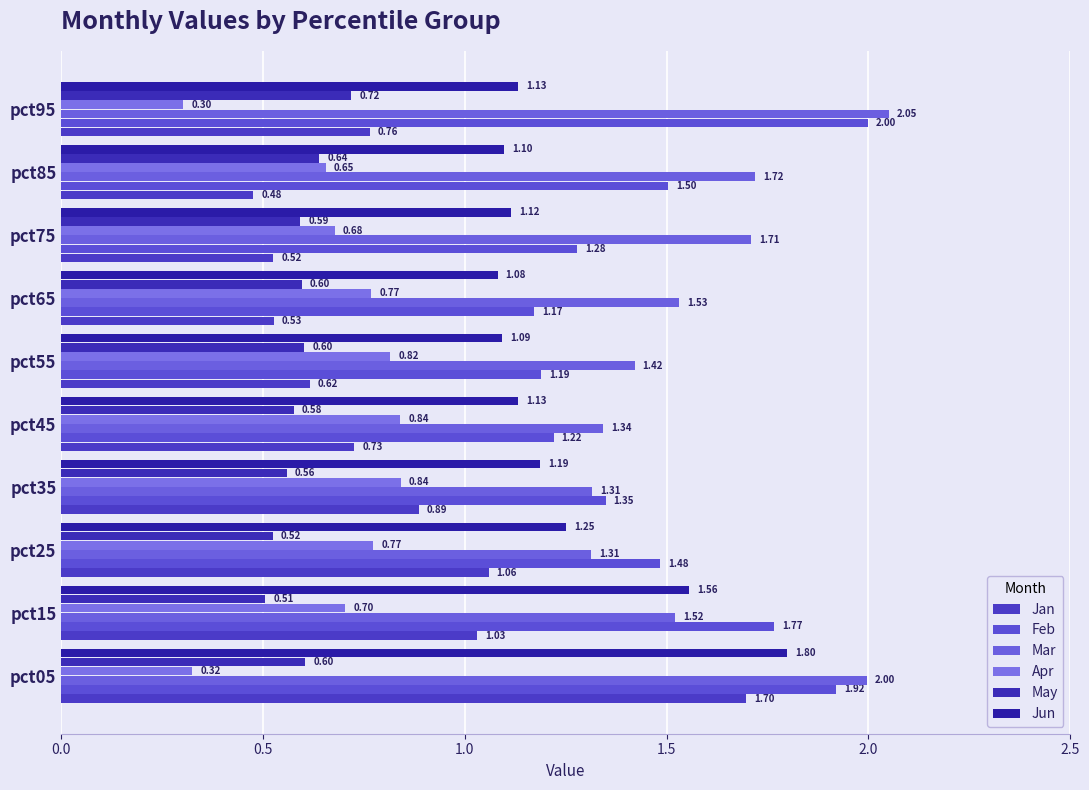

Reading left to right, extract all data points from this chart.

Jan: 1.7	1.0	1.1	0.9	0.7	0.6	0.5	0.5	0.5	0.8
Feb: 1.9	1.8	1.5	1.3	1.2	1.2	1.2	1.3	1.5	2.0
Mar: 2.0	1.5	1.3	1.3	1.3	1.4	1.5	1.7	1.7	2.1
Apr: 0.3	0.7	0.8	0.8	0.8	0.8	0.8	0.7	0.7	0.3
May: 0.6	0.5	0.5	0.6	0.6	0.6	0.6	0.6	0.6	0.7
Jun: 1.8	1.6	1.3	1.2	1.1	1.1	1.1	1.1	1.1	1.1